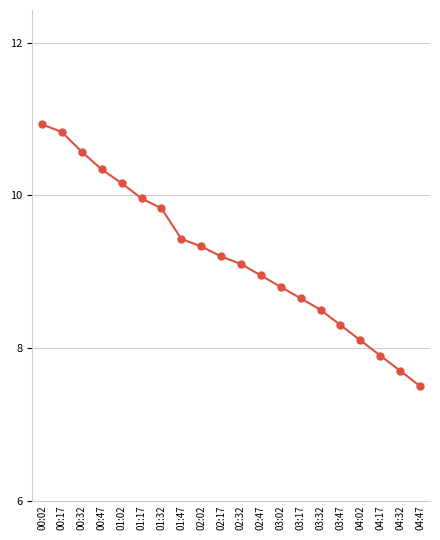

What is the difference between the maximum and minimum values?

3.4